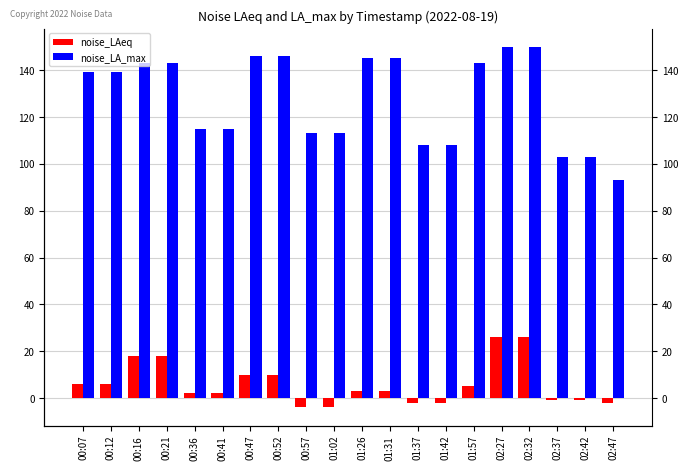

Between 01:42 and 02:47, which series saw the biggest shift?

noise_LA_max